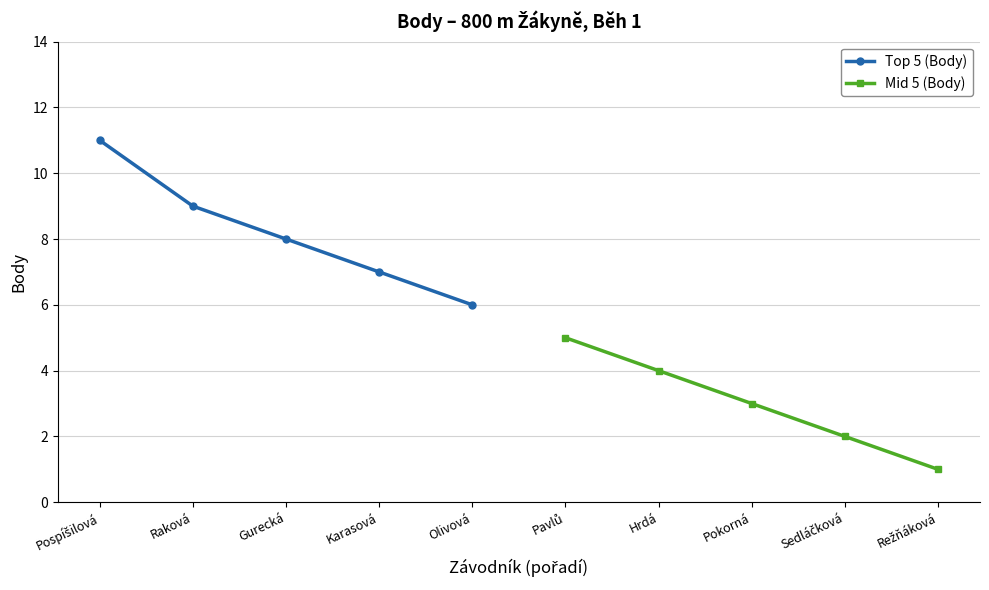

The Top 5 (Body) series shows 6 at Olivová. True or false?

True